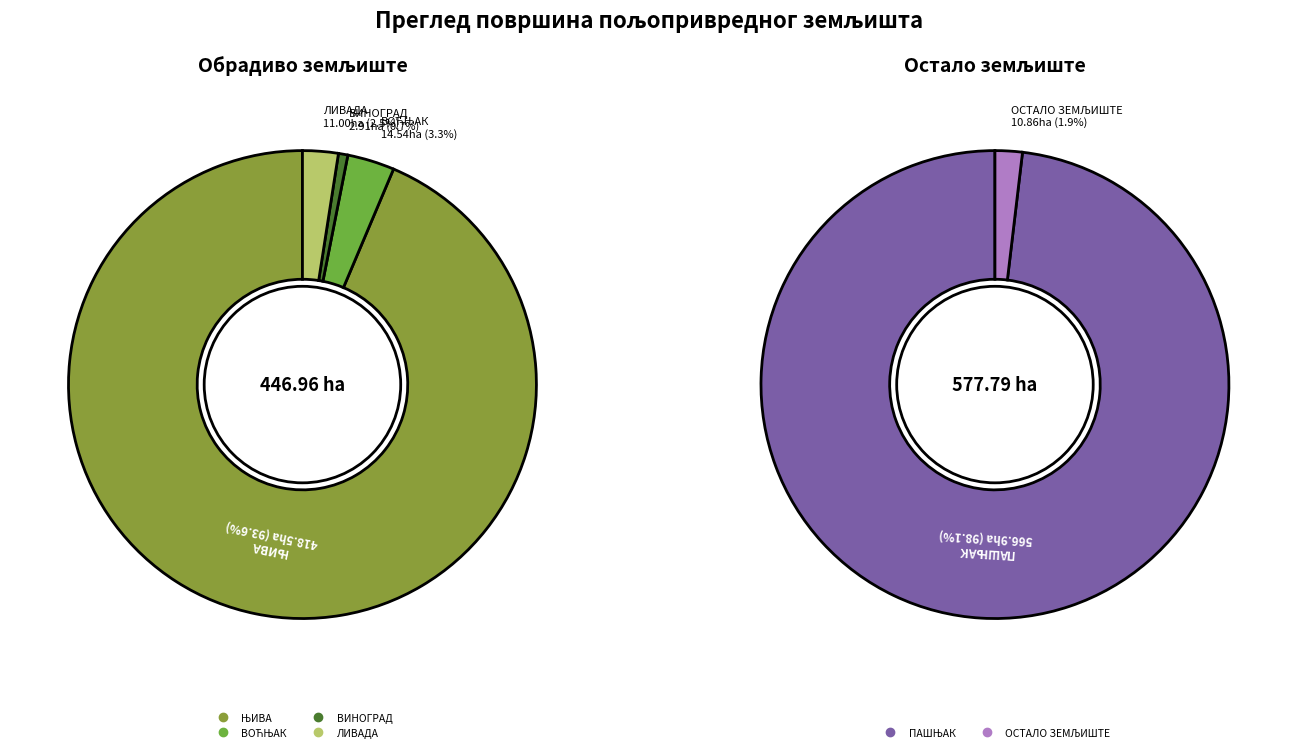

True or false: ПАШЊАК accounts for 98% of the total.

True